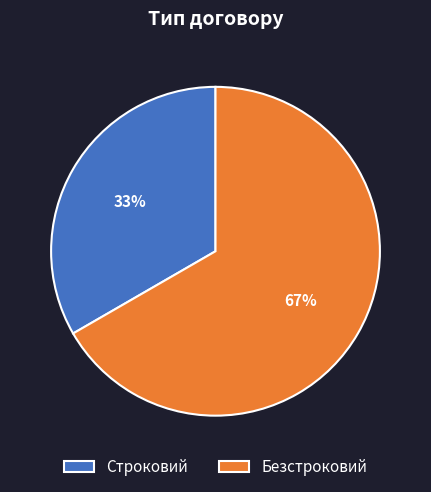

The Строковий slice represents 33% of the pie. True or false?

True